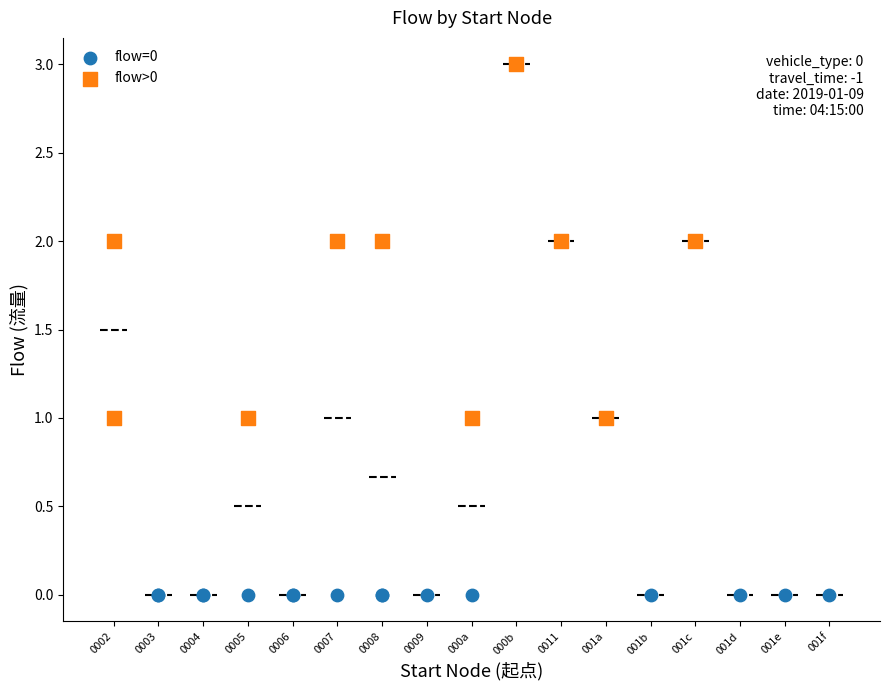

What are all the series names shown in the legend?

flow=0, flow>0